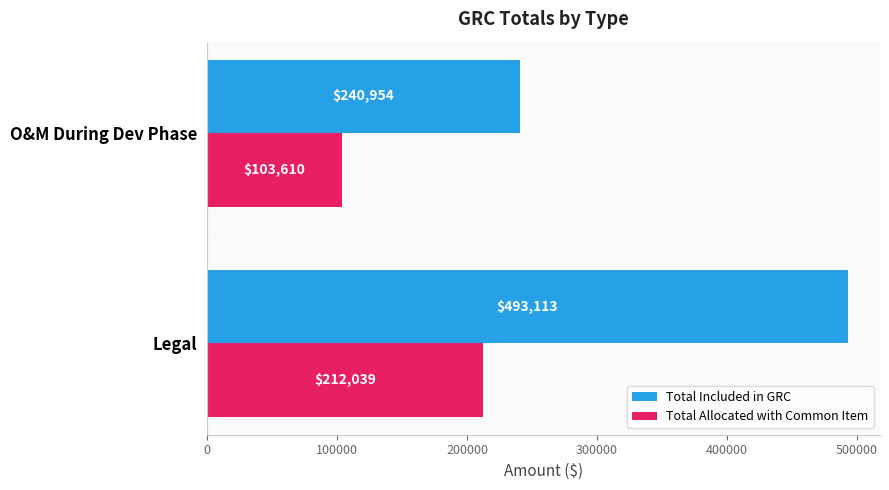

What is the sum of the Total Included in GRC values at Legal and O&M During Dev Phase?

734067.0